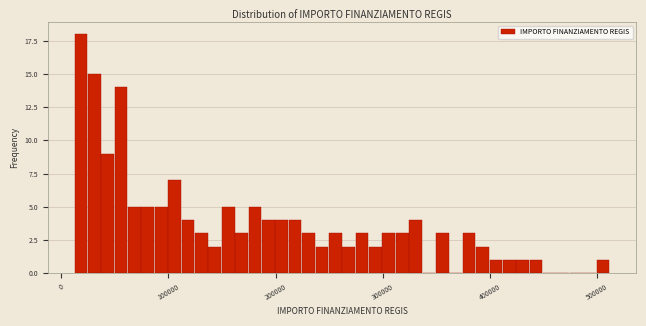

Around what value on the x-axis is the tallest bar? Give the approximate position of its centre, as read against the axis.

20000